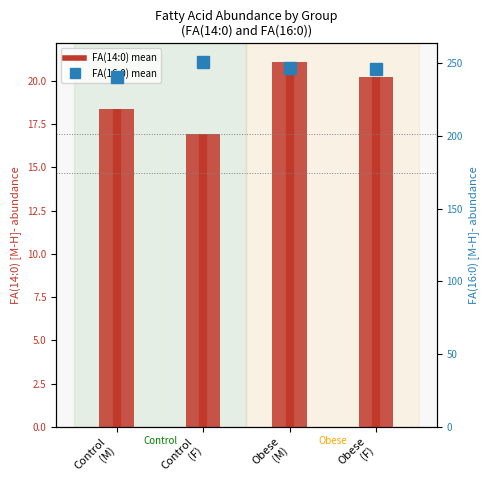

Reading left to right, transcribe all the data shown in this chart.

18.4	16.9	21.1	20.2